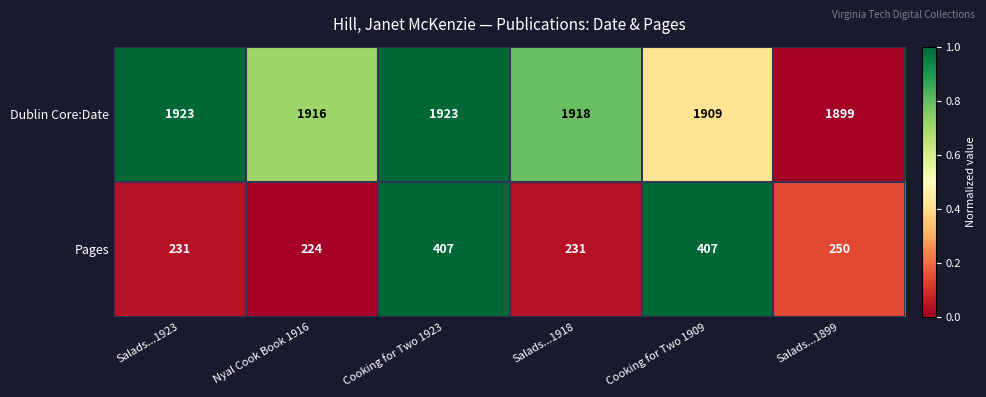

The Dublin Core:Date series shows 1923 at Salads...1923. True or false?

True